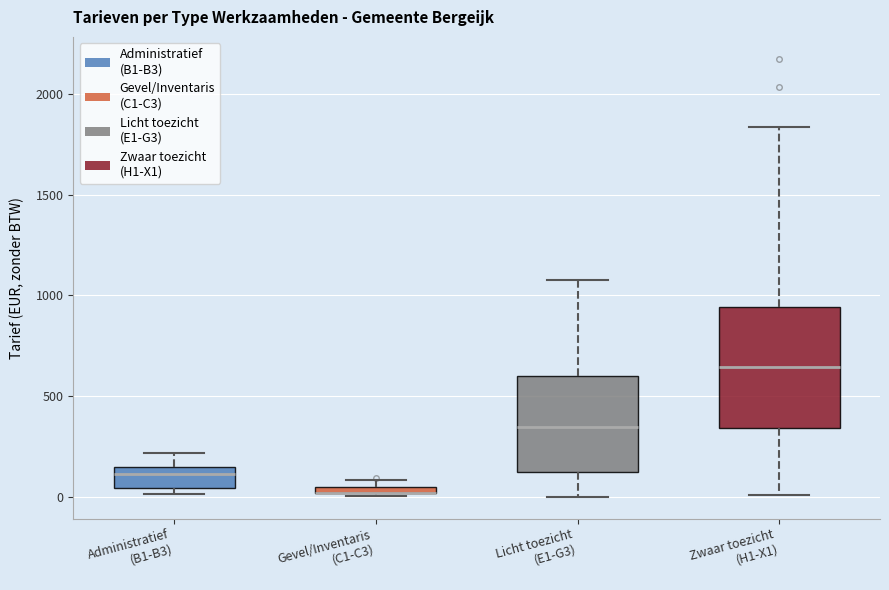

Where does the lower whisker of the box for Licht toezicht (E1-G3) end on the y-axis? The values are not printed on the chart, so give them approximately, as read against the axis.

0